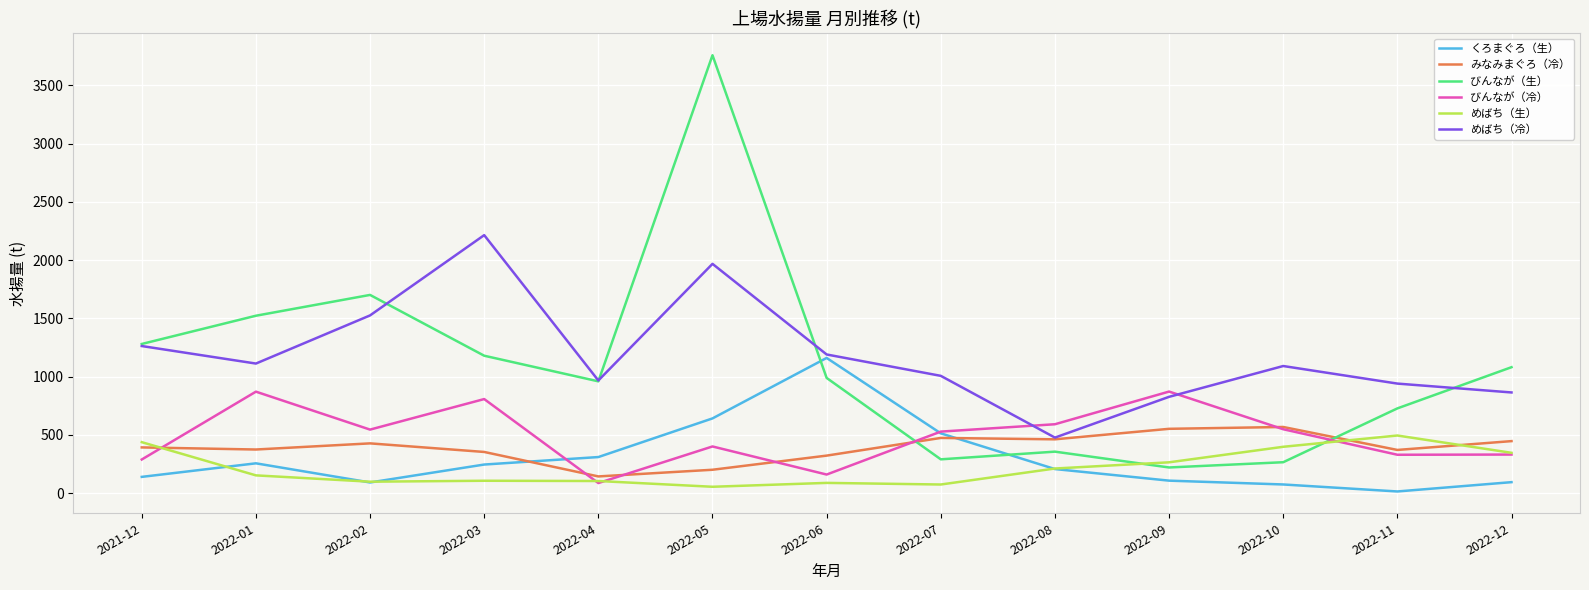

At which label does びんなが（生） reach its minimum?

2022-09